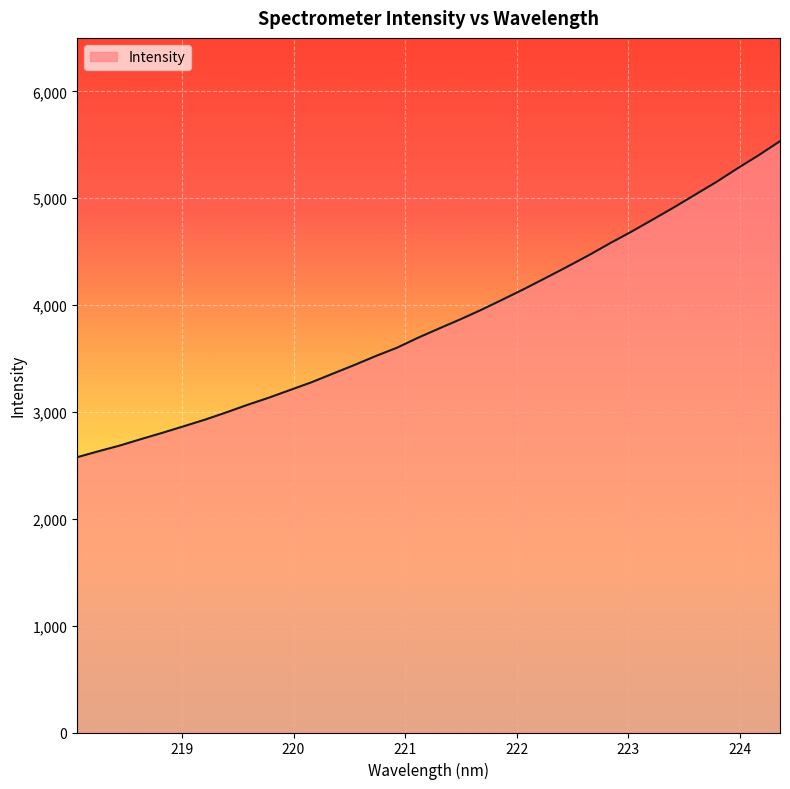

What is the greatest value displayed?

5533.3